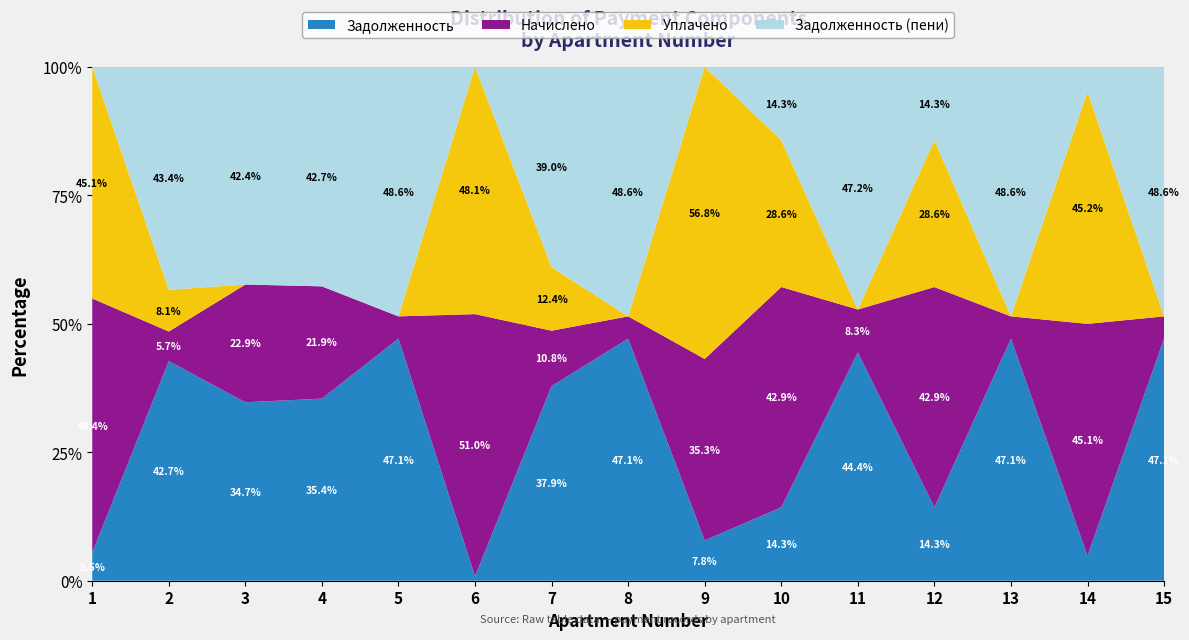

Reading left to right, list all the values displayed in this chart.

zadolzhennost: 1=237.5	2=15651.6	3=5039.8	4=3610.4	5=22722.8	6=57.5	7=7663.6	8=22479.7	9=756.3	10=732.8	11=17398.3	12=1136.5	13=23634.2	14=229.3	15=37182.7
nachisleno: 1=2142.7	2=2103.7	3=3325.7	4=2226.4	5=2086.9	6=3409.4	7=2181.8	8=2064.6	9=3403.8	10=2198.5	11=3264.3	12=3409.4	13=2170.6	14=2137.1	15=3415.0
uplacheno: 1=1953.6	2=2976.1	3=0.0	4=0.0	5=0.0	6=3215.8	7=2500.0	8=0.0	9=5478.9	10=1464.5	11=0.0	12=2272.9	13=0.0	14=2138.3	15=0.0
zadolzhennost_peni: 1=0.0	2=15884.8	3=6148.3	4=4352.6	5=23418.5	6=0.0	7=7890.8	8=23167.9	9=0.0	10=732.8	11=18486.4	12=1136.5	13=24357.7	14=229.3	15=38321.0